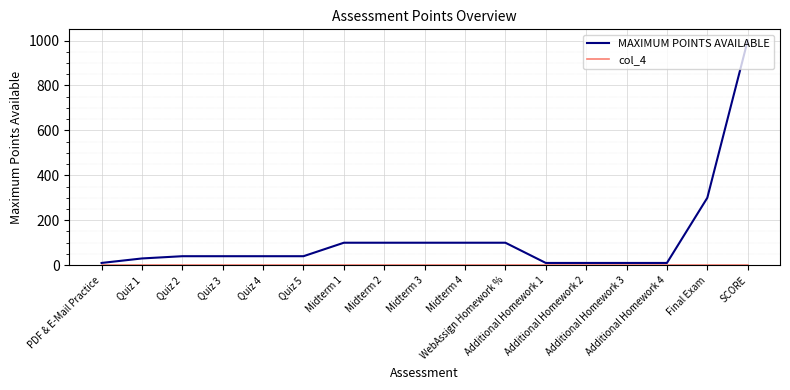

Which series has the largest range (max minus min)?

MAXIMUM POINTS AVAILABLE